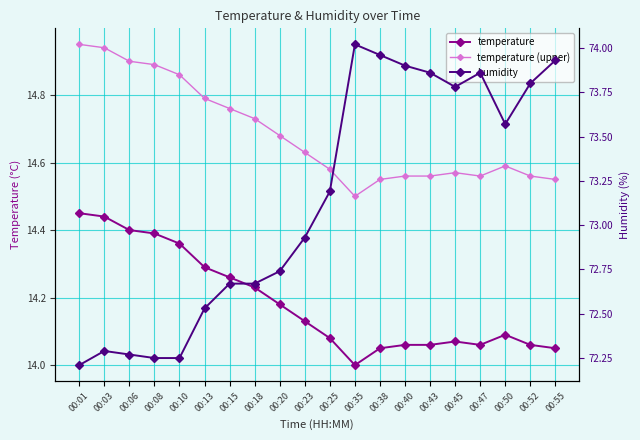

Between 00:01 and 00:15, which is larger?

00:01